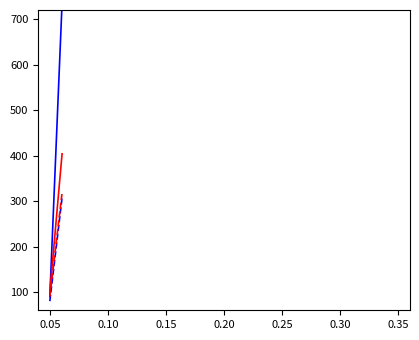

Reading left to right, transcribe all the data shown in this chart.

second: 90	124	158	192	226	260	294	328	362	396	430	464	498	532	566	600	634	668	702	736
minute: 80	92	104	116	128	140	152	164	176	188	200	212	224	236	248	260	272	284	296	308
fractional second: 100	116	132	148	164	180	196	212	228	244	260	276	292	308	324	340	356	372	388	404
intensity(dBm): 90	102	114	126	138	150	162	174	186	198	210	222	234	246	258	270	282	294	306	318